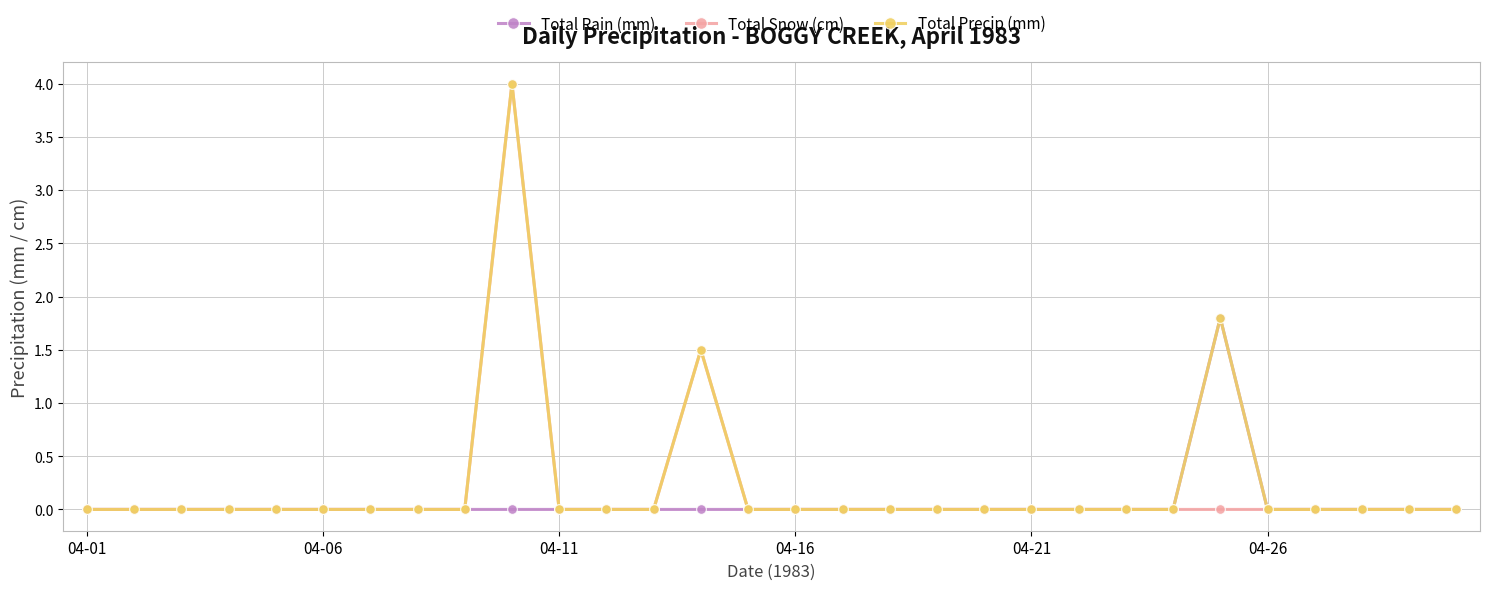

True or false: Total Precip (mm) has more than 1 points higher than both neighbors.

True